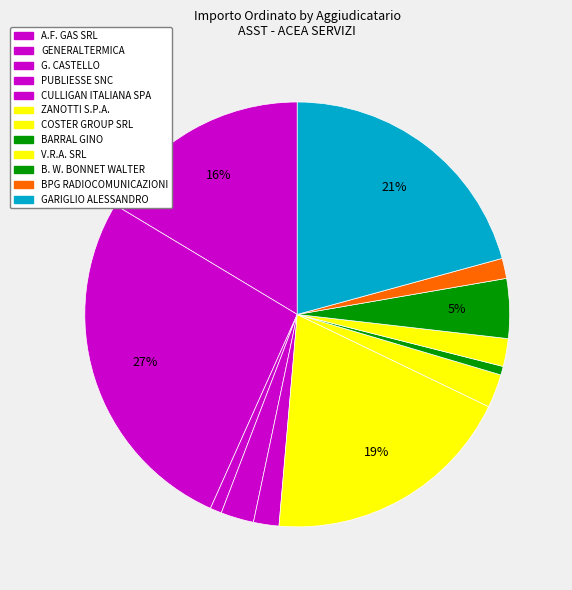

How many slices are in this pie chart?

12